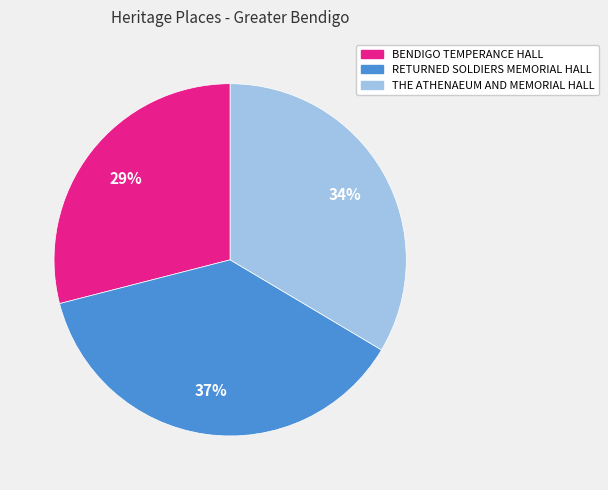

Between BENDIGO TEMPERANCE HALL and THE ATHENAEUM AND MEMORIAL HALL, which is larger?

THE ATHENAEUM AND MEMORIAL HALL